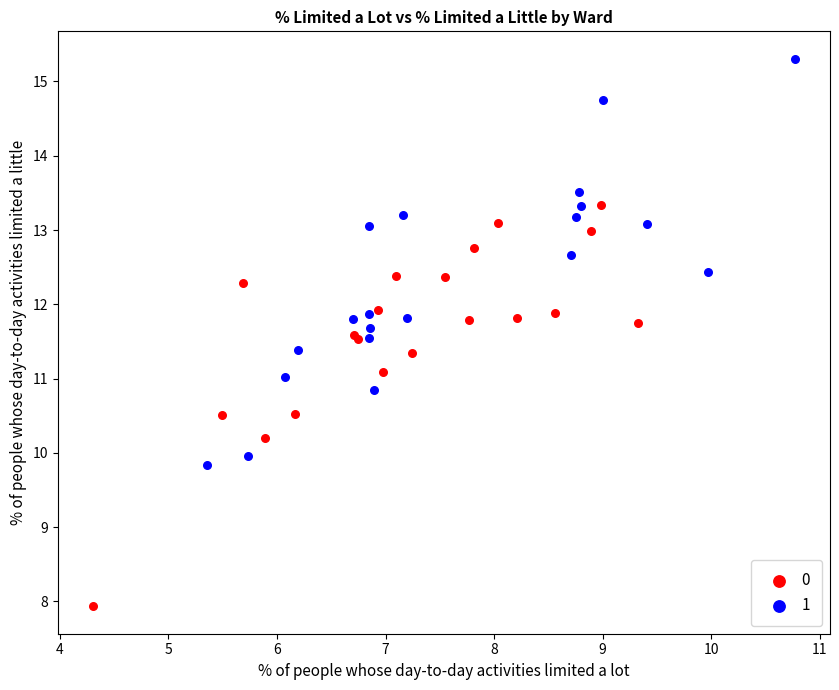

What are all the series names shown in the legend?

0, 1